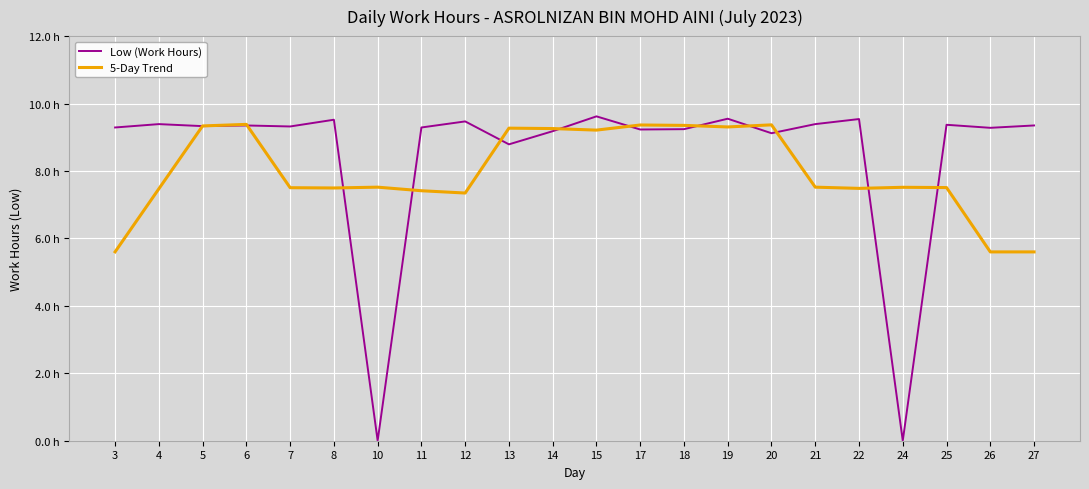

What is the sum of all 5-Day Trend values?

175.4